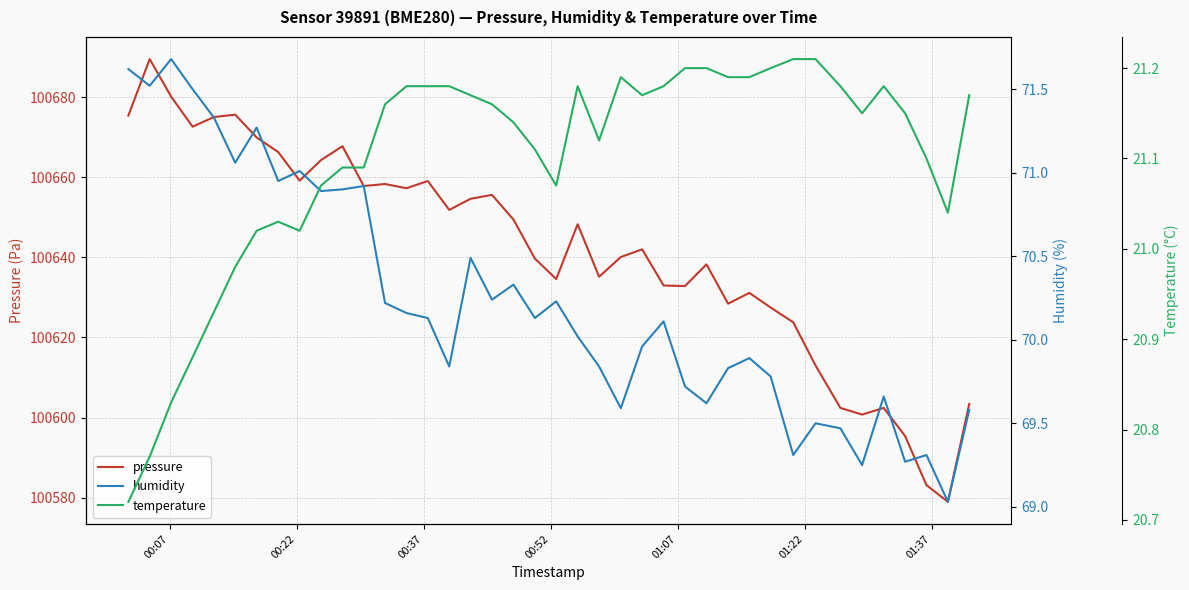

Is this an area chart (filled region under the line)?

No